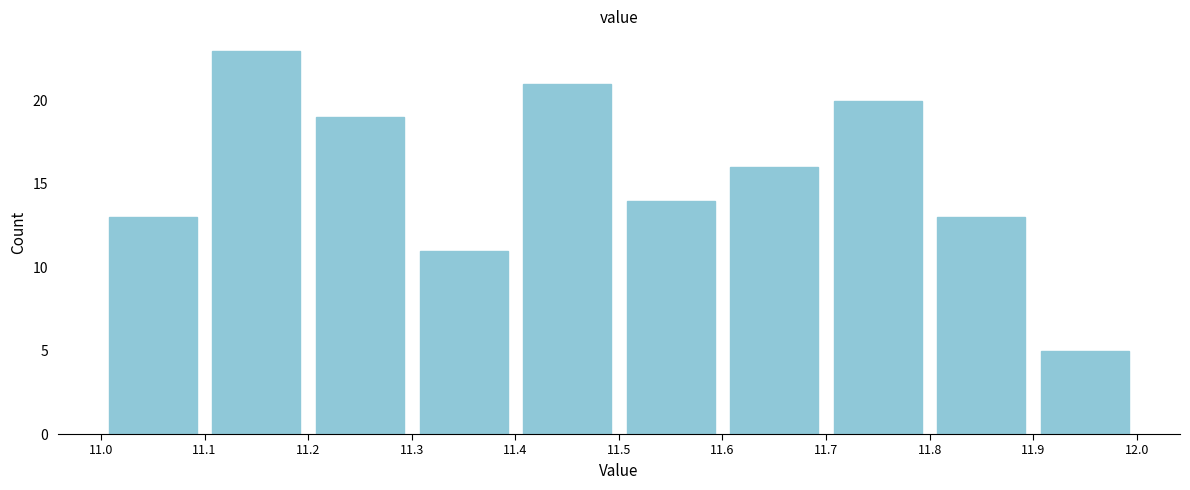

Which range on the x-axis has the tallest bar?

11.1 to 11.2